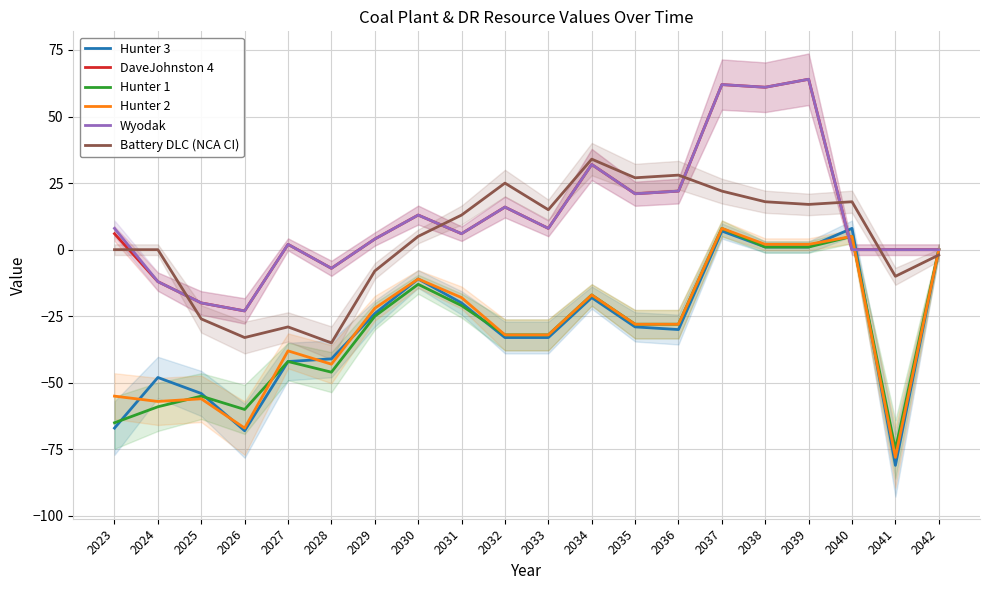

What are all the series names shown in the legend?

Hunter 3, DaveJohnston 4, Hunter 1, Hunter 2, Wyodak, Battery DLC (NCA CI)